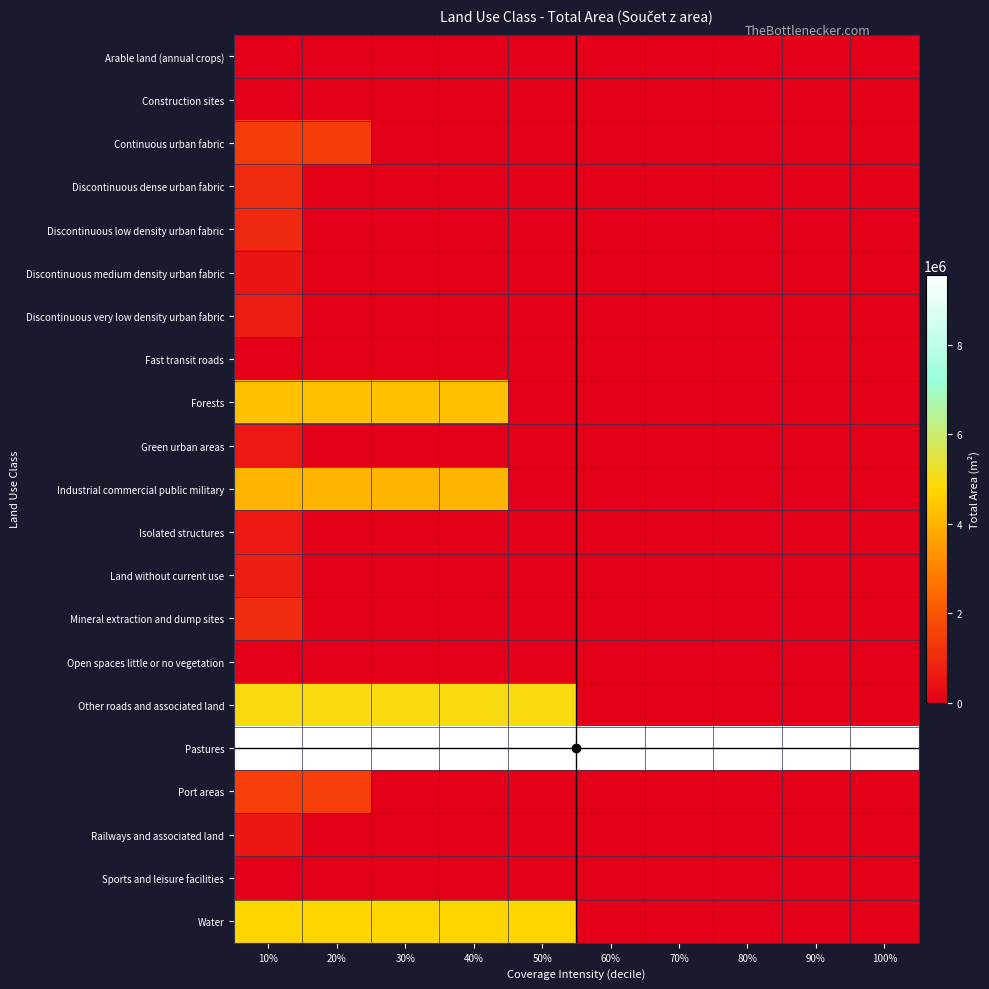

Count the number of categories in the chart.

10